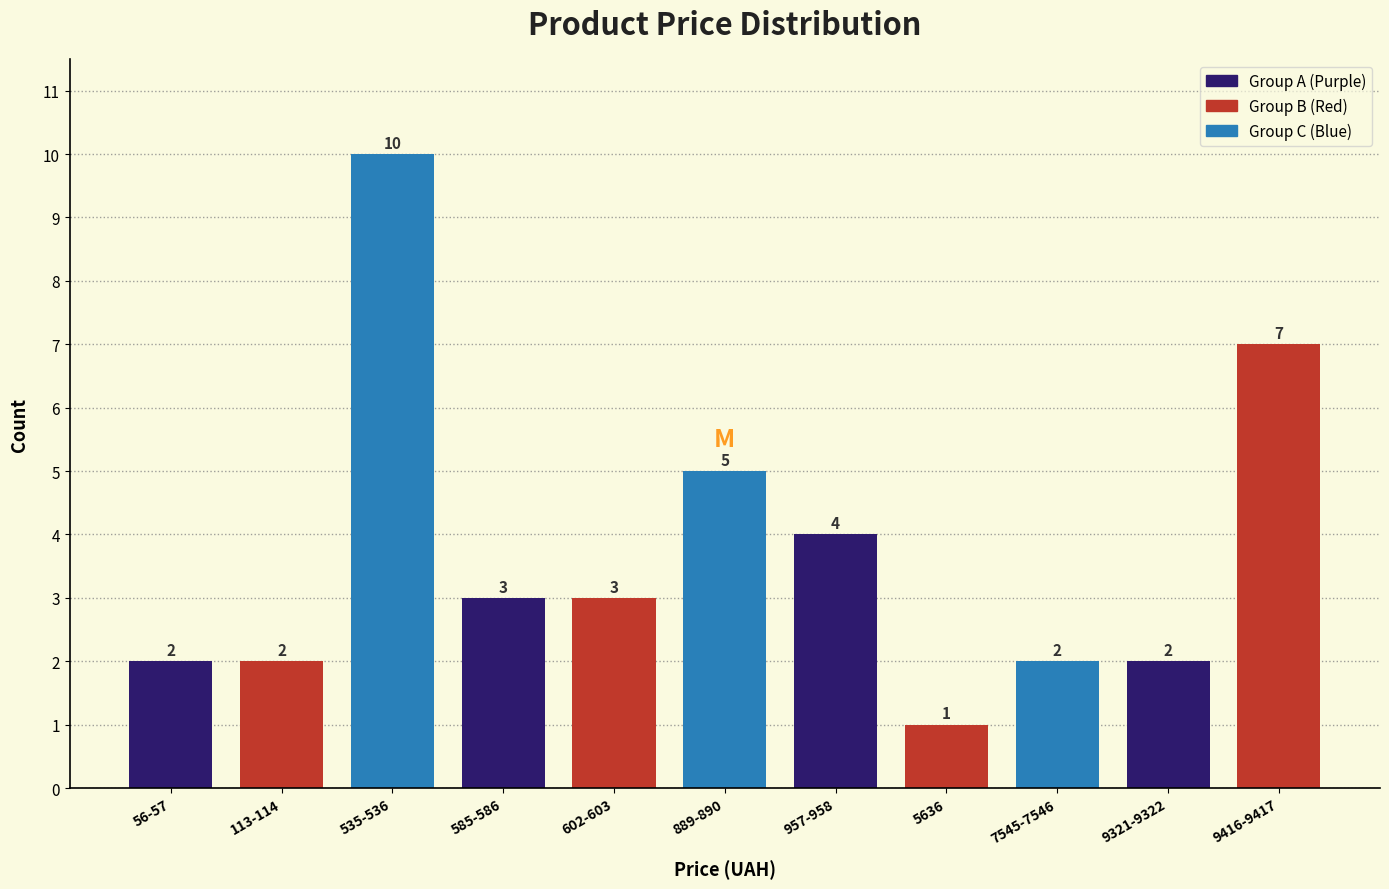

Reading right to left, what are all the values shown in this chart?

9416-9417=7	9321-9322=2	7545-7546=2	5636=1	957-958=4	889-890=5	602-603=3	585-586=3	535-536=10	113-114=2	56-57=2